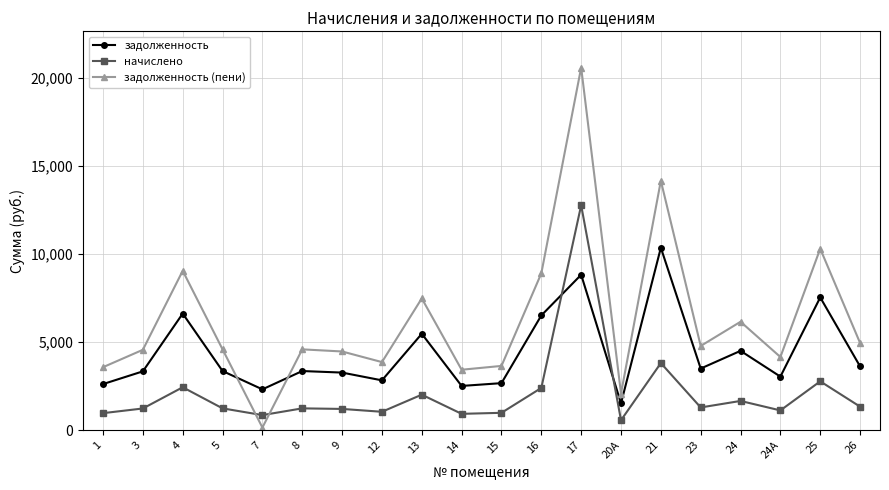

How many times do начислено and задолженность cross each other?

2